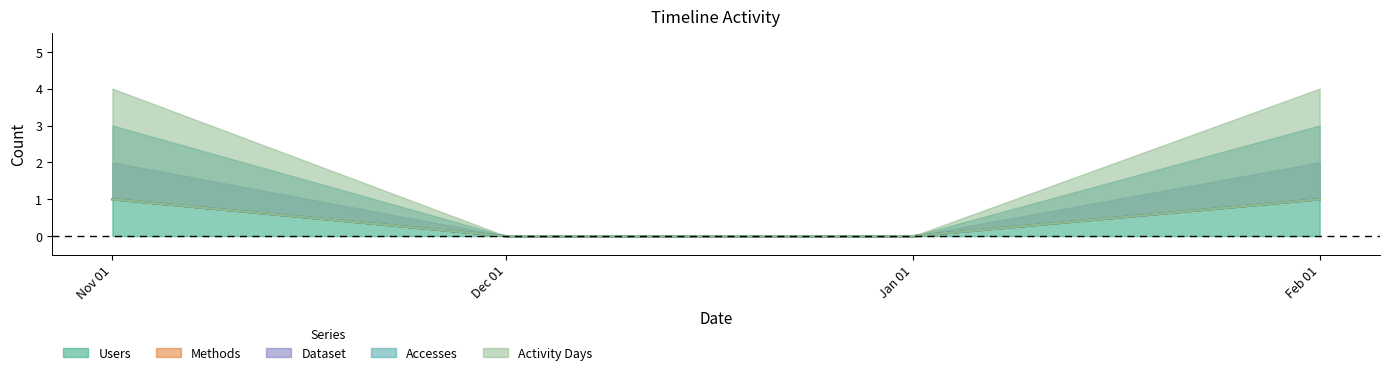

At which category is the sum across all series the highest?

Nov 01